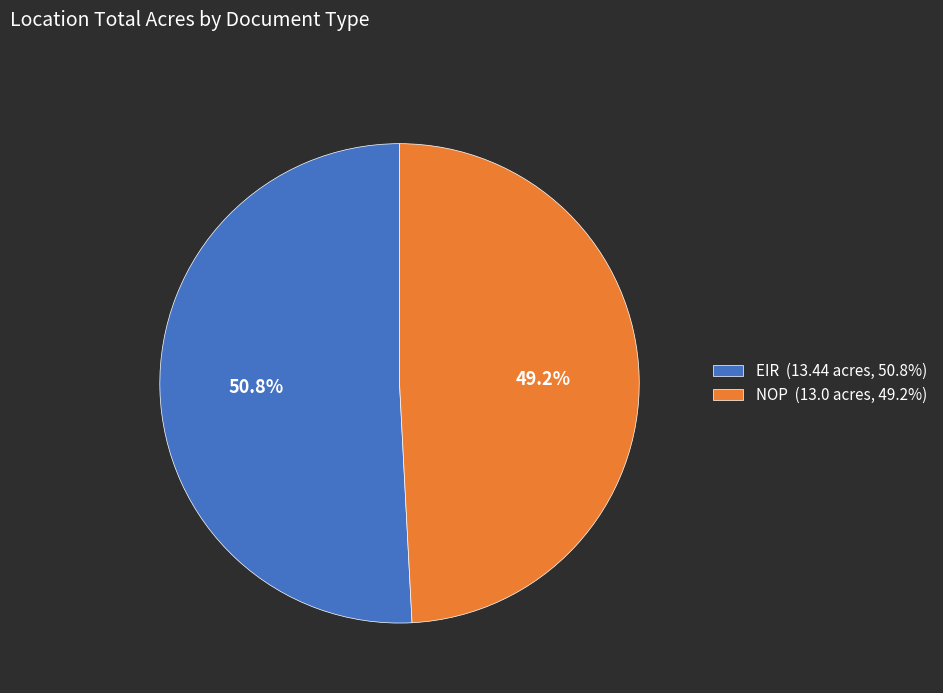

The NOP slice represents 49% of the pie. True or false?

True